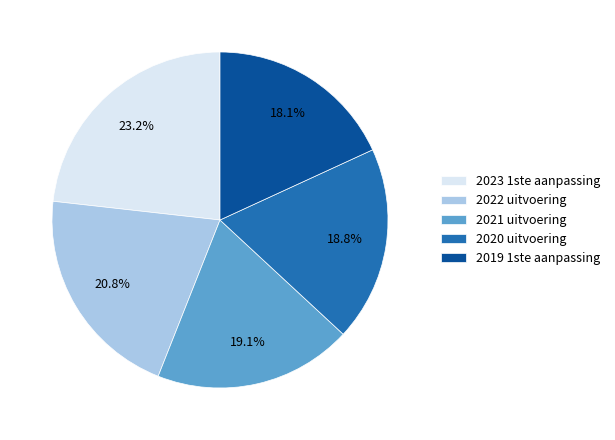

What percentage is the 2020 uitvoering slice, to the nearest percent?

19%